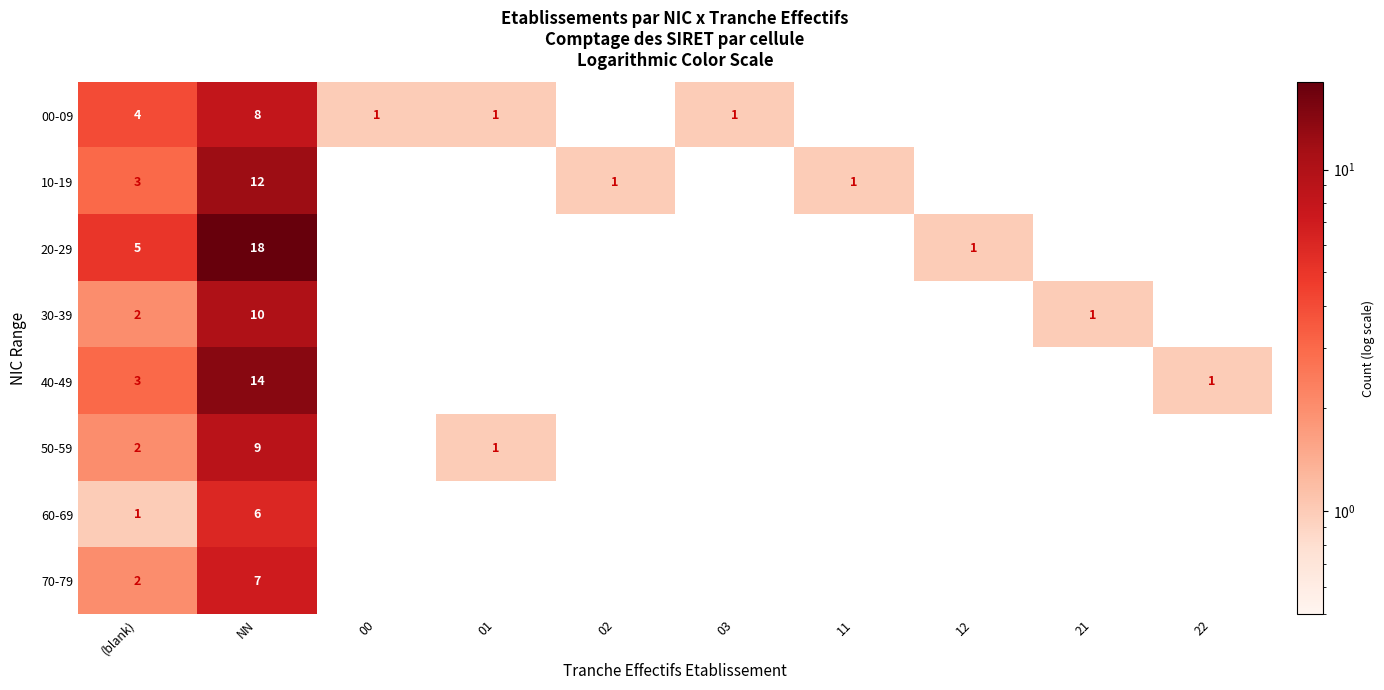

Is it true that 30-39 equals 10 at NN?

True